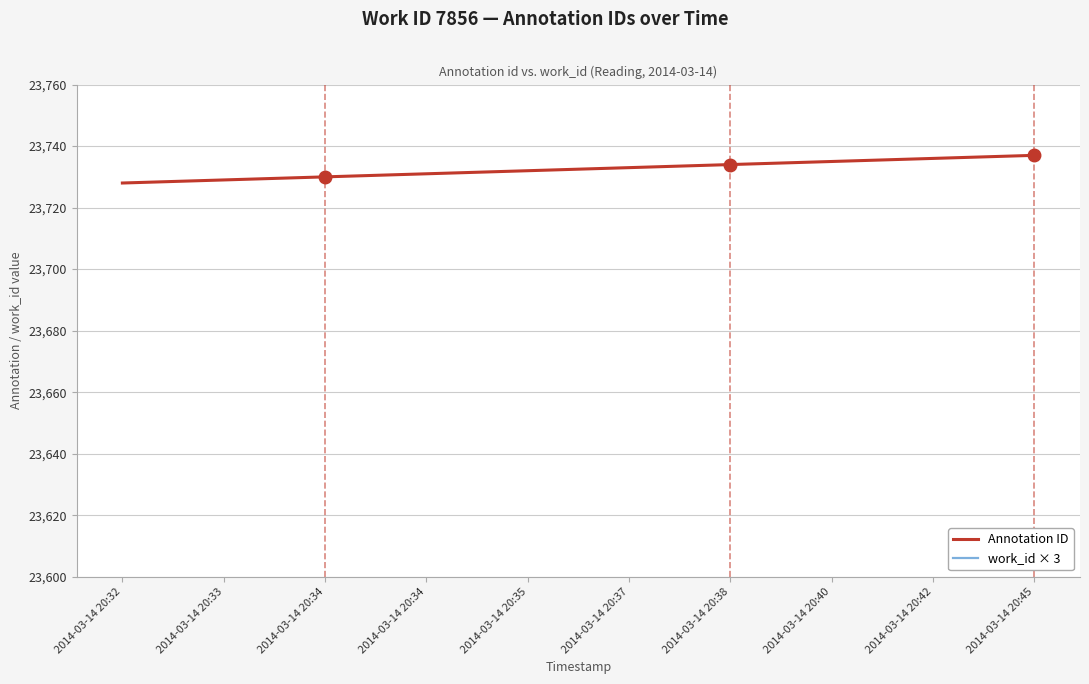

True or false: work_id × 3 and Annotation ID intersect in this chart.

False